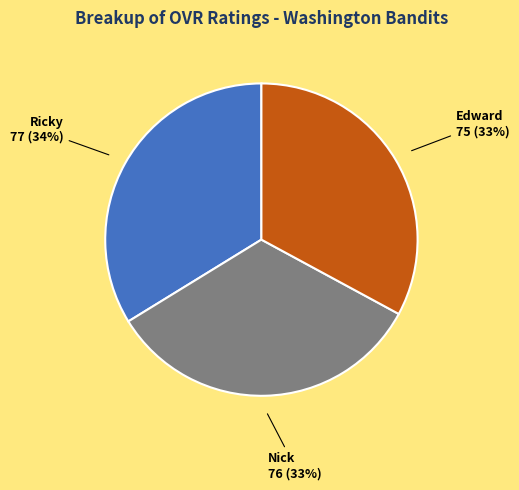

Count the number of slices in the pie.

3